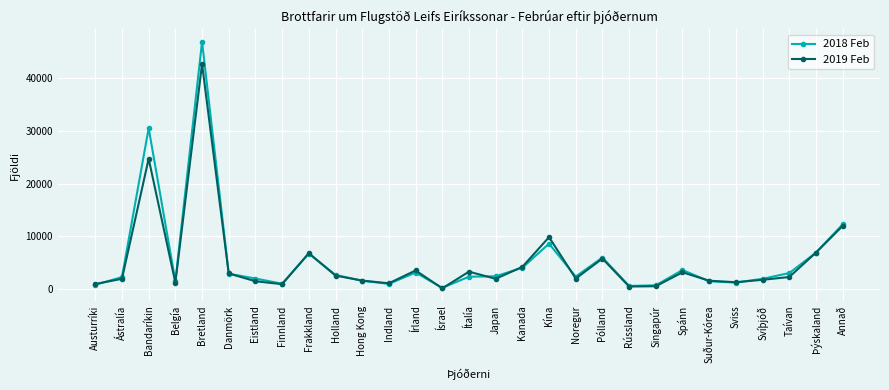

What is the difference between the maximum and minimum values in the 2018 Feb series?

46731